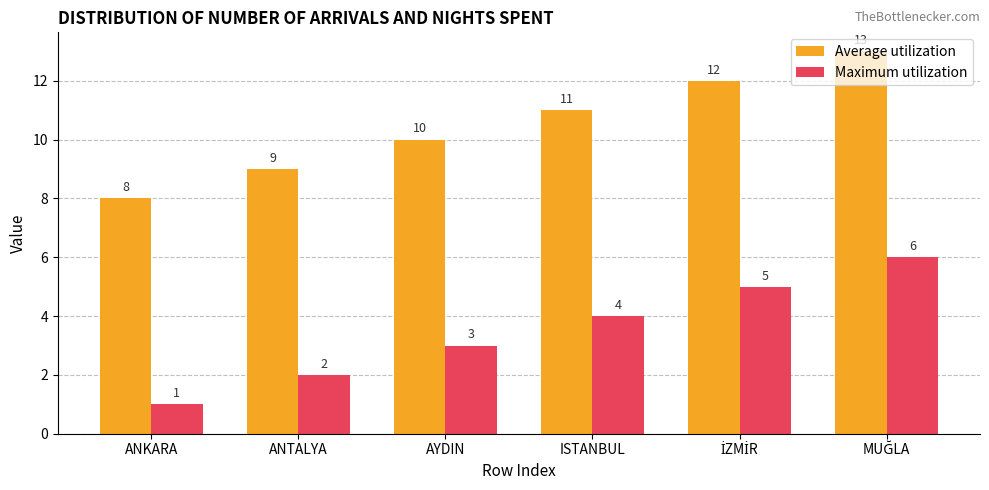

At which label does Average utilization reach its minimum?

ANKARA